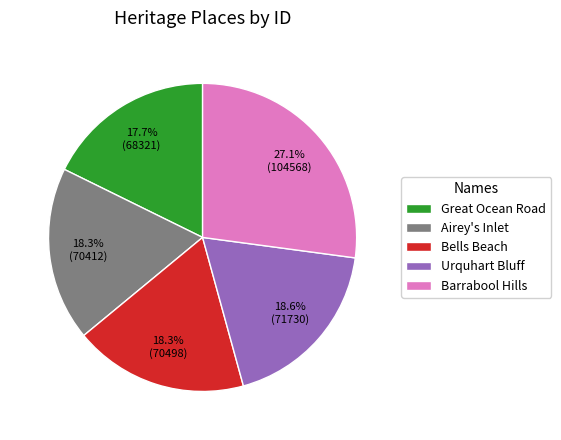

How many segments does this pie chart have?

5